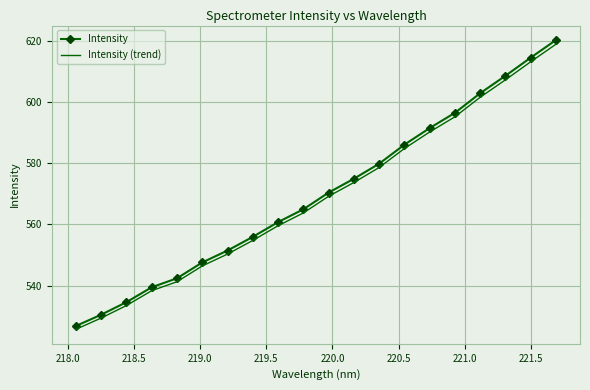

What is the maximum value for Intensity (trend)?

618.8